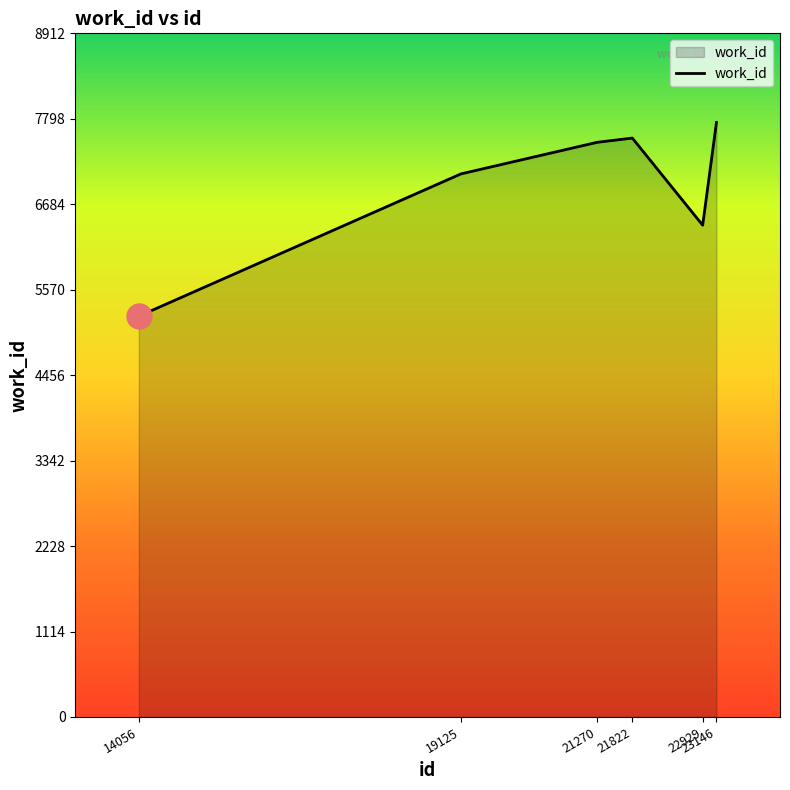

What is the difference between the maximum and second lowest values?

1339